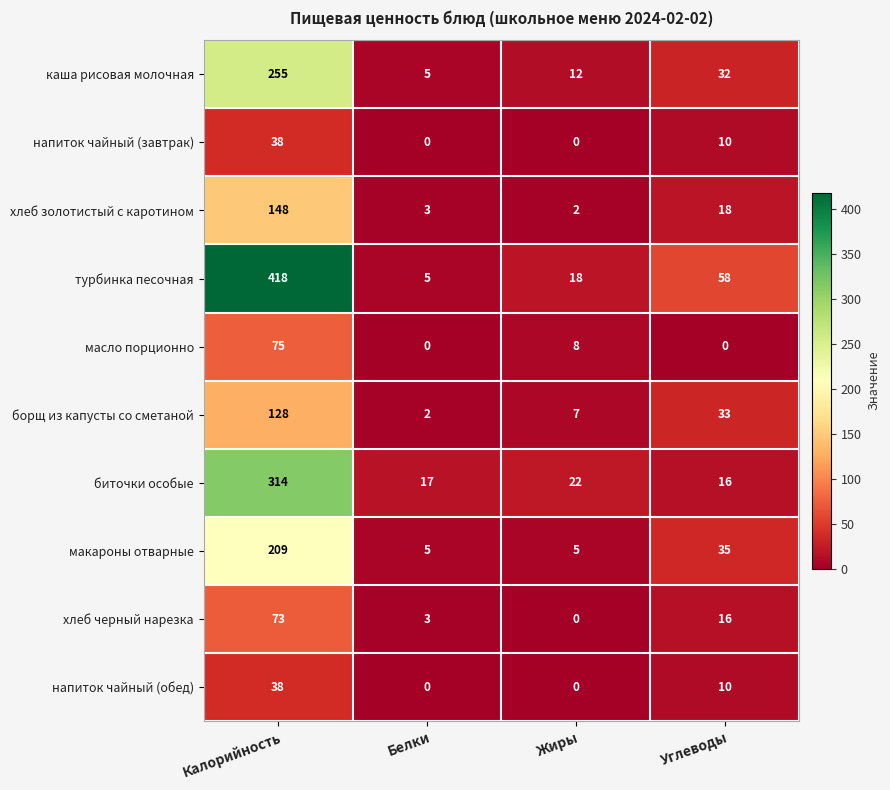

What is the average value of the хлеб золотистый с каротином series?

43